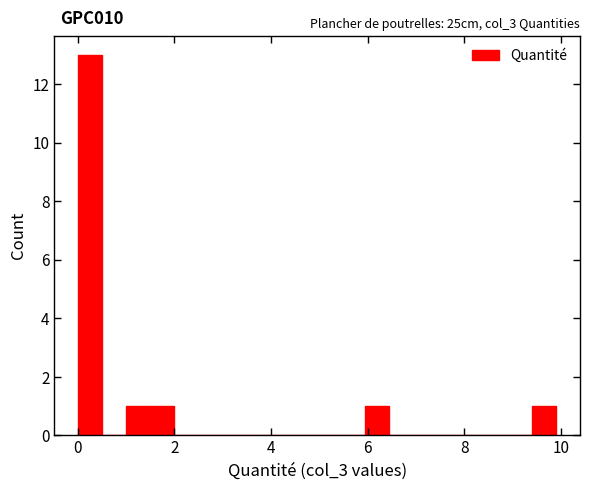

Read against the x-axis, roughly where is the centre of the tallest bar?

0.2